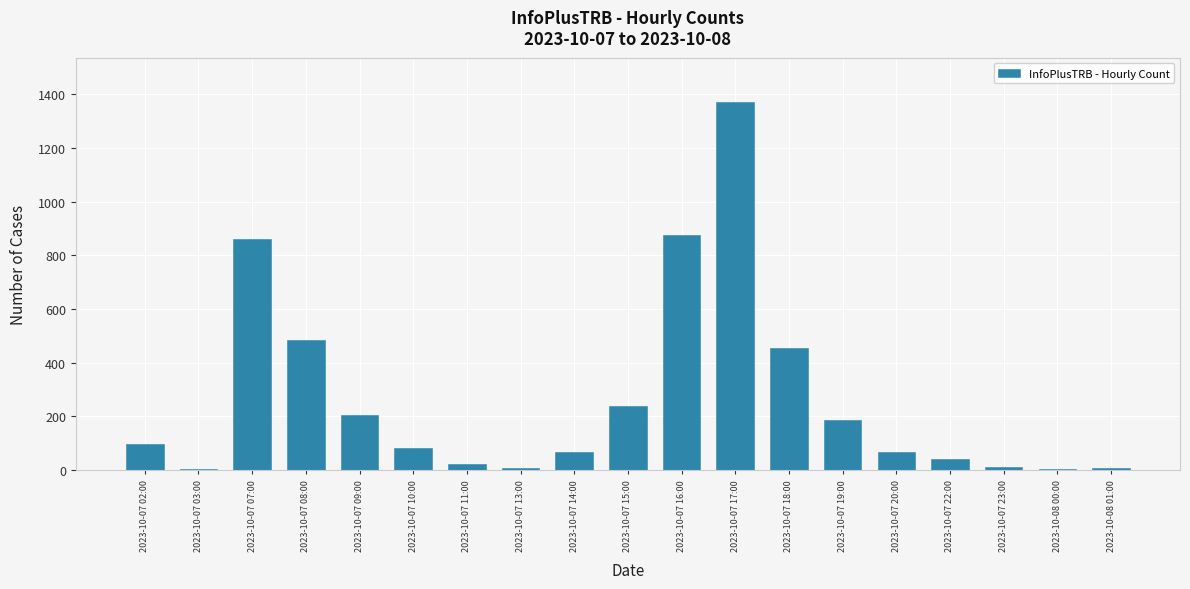

The chart shows a value of 2251 at 2023-10-07 17:00. True or false?

False